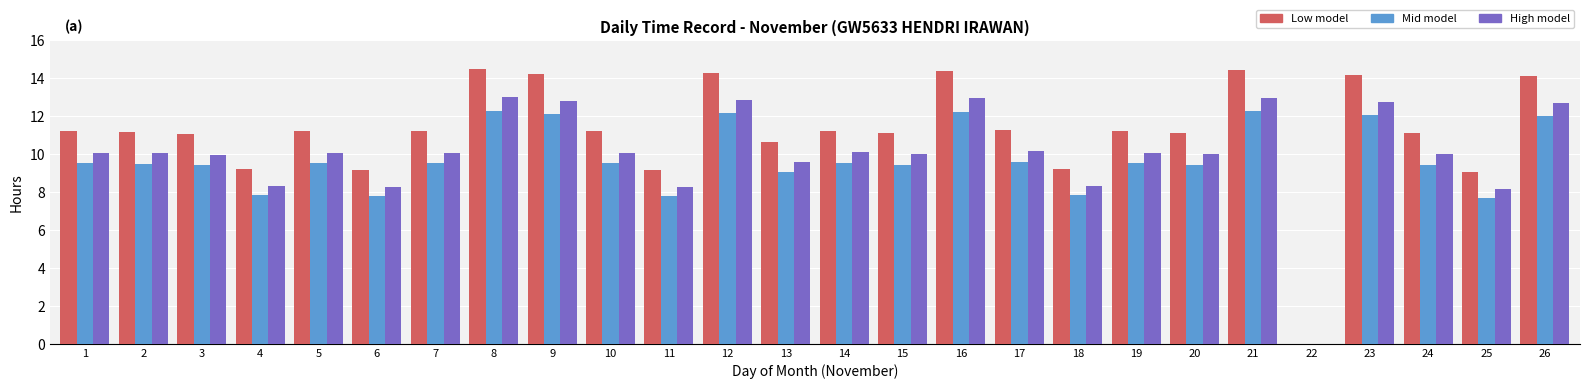

At which label does Mid model first exceed 9?

1